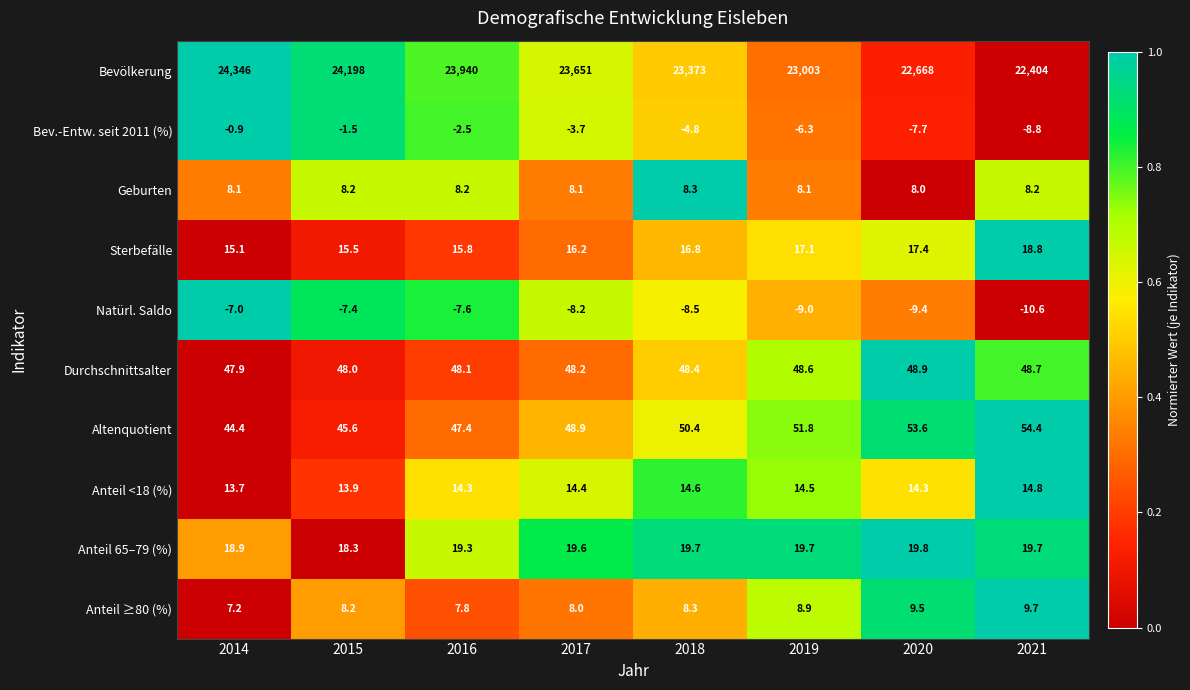

True or false: Natürl. Saldo has a value of -10.6 at 2021.

True